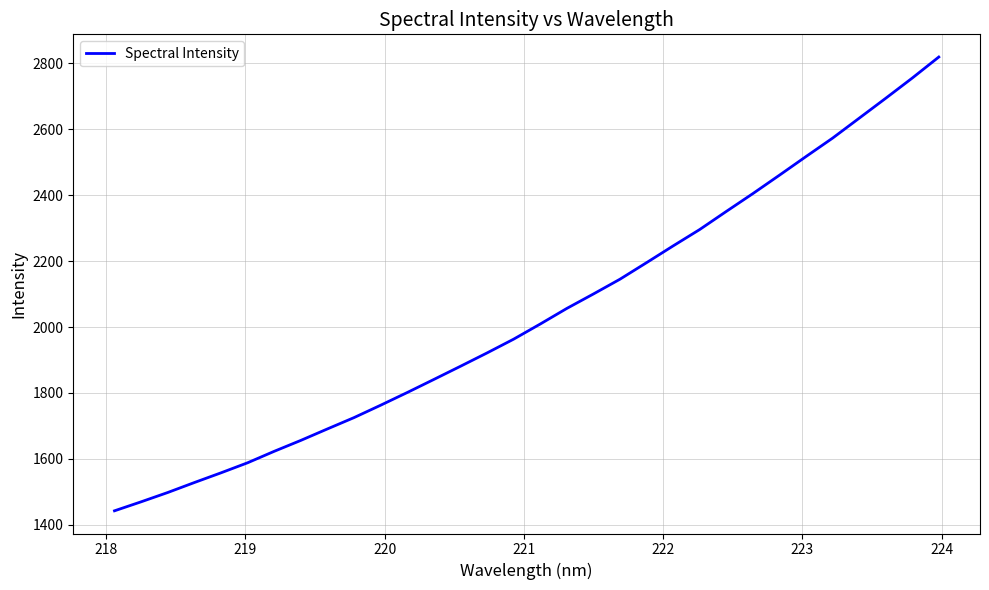

What is the difference between the maximum and minimum values?

1376.8